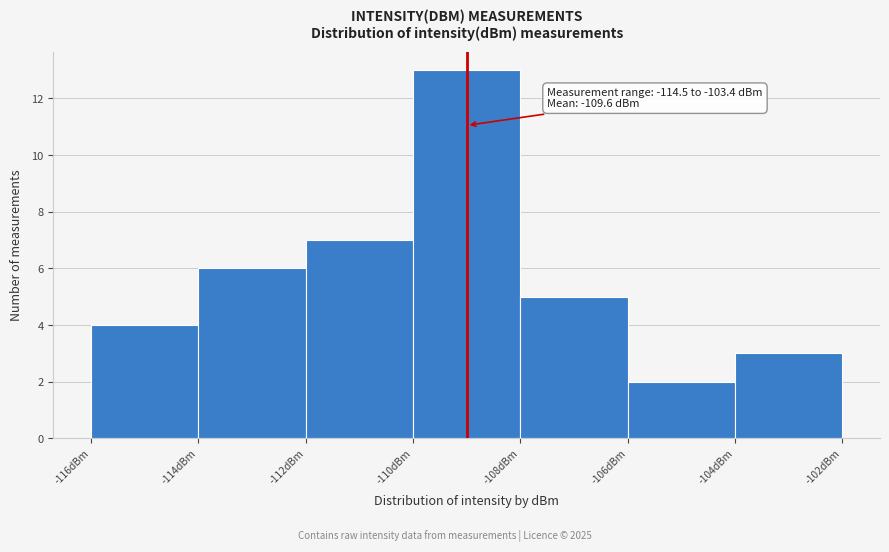

Over which range of the x-axis is the bar tallest?

-110 to -108